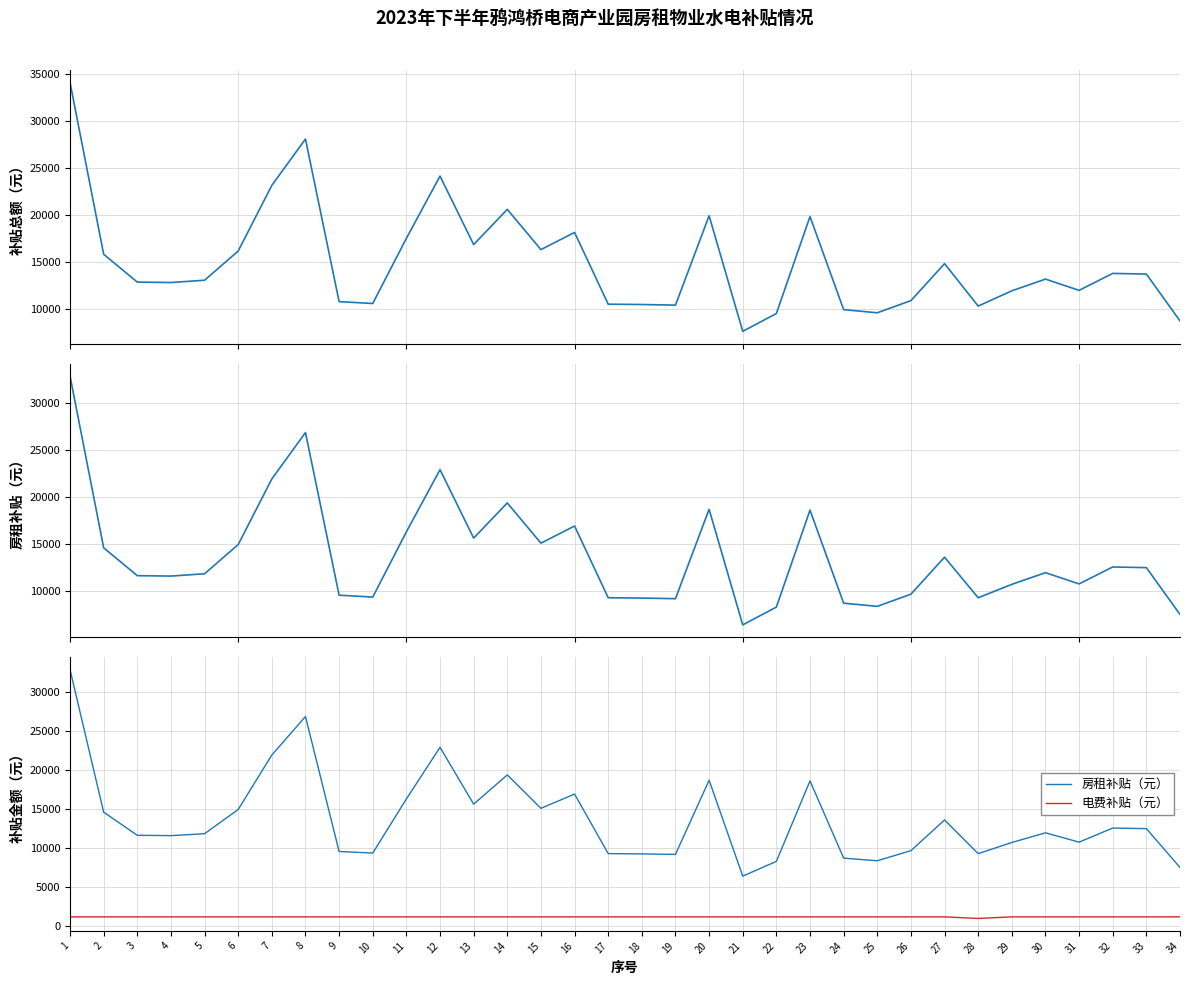

Between 12 and 31, which is larger?

12